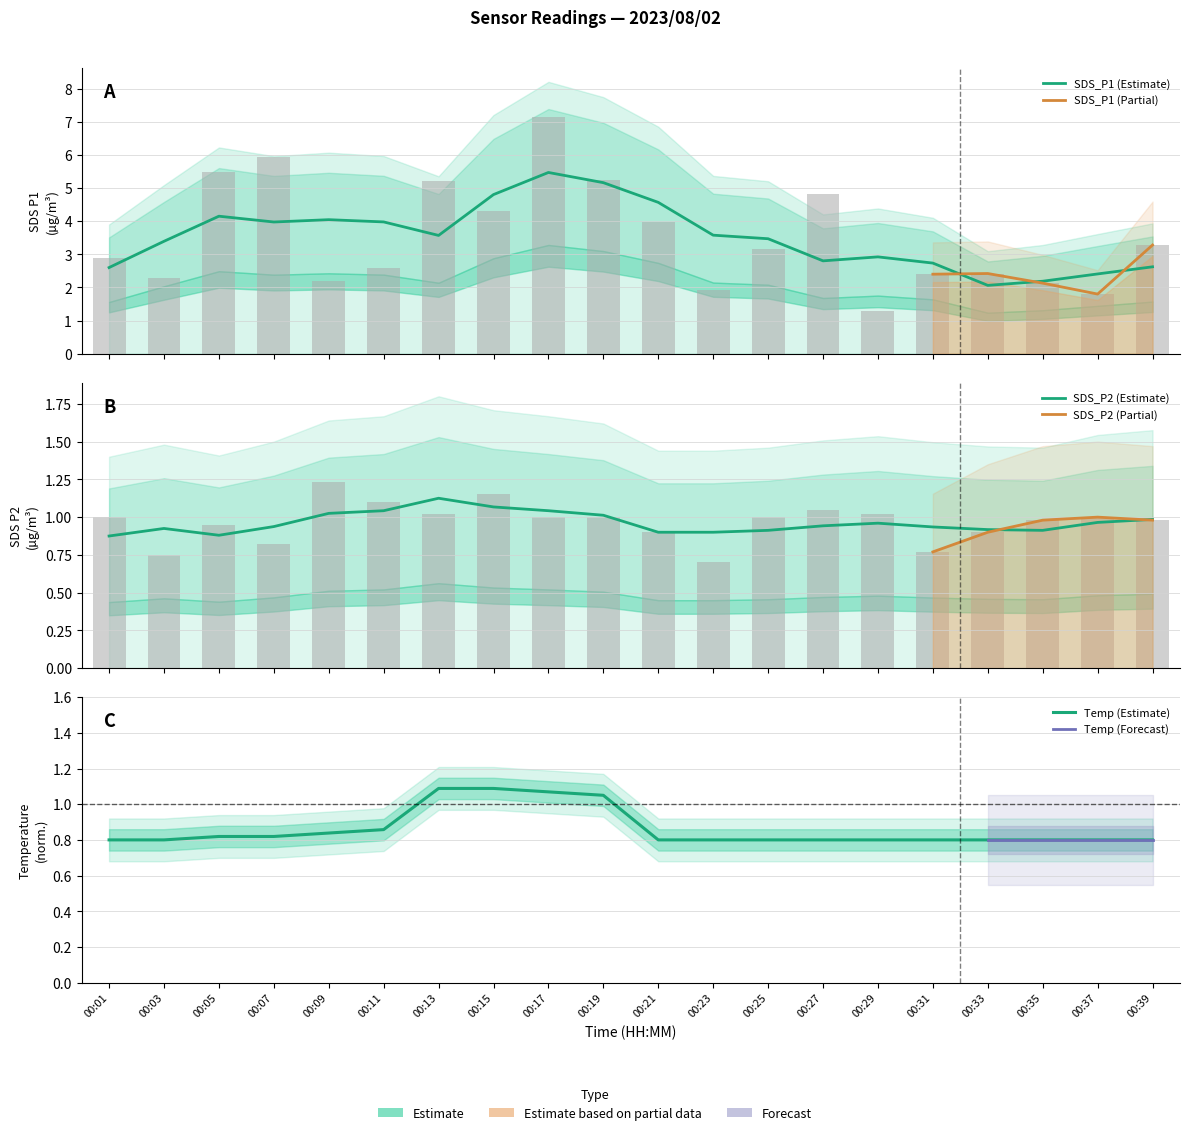

How many categories are shown in the chart?

20